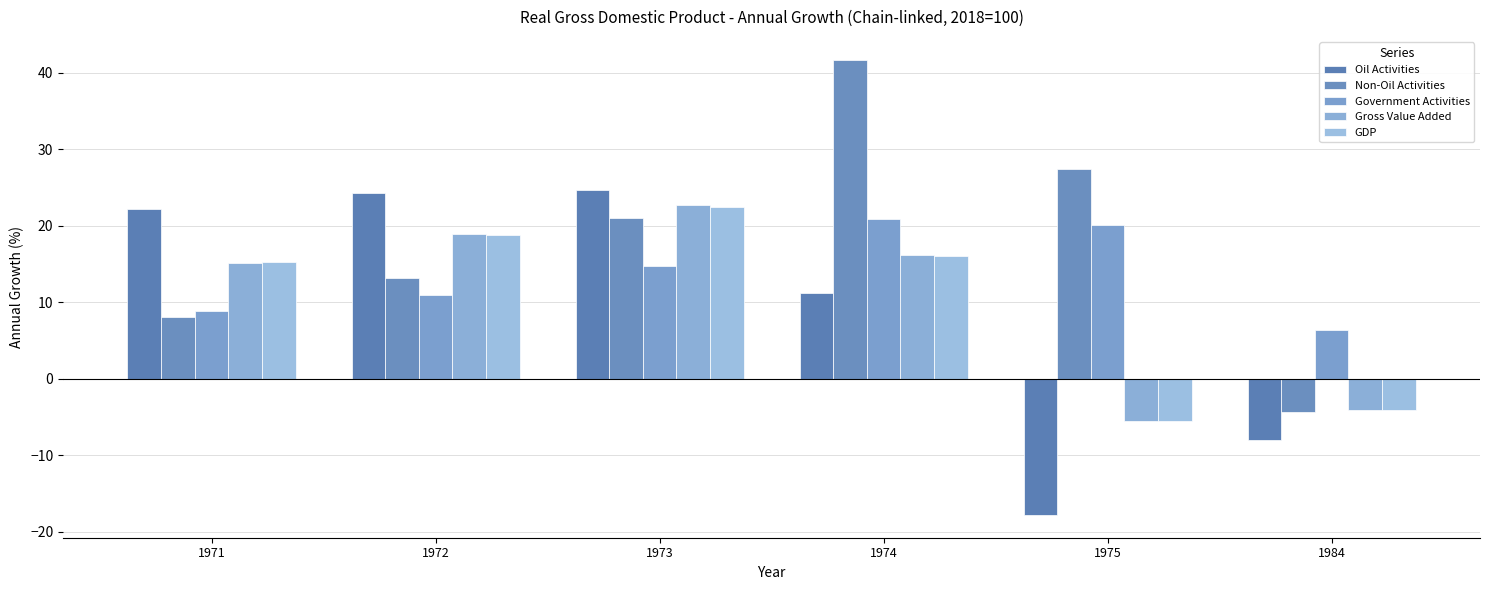

What is the difference between the maximum and minimum values in the Gross Value Added series?

28.3